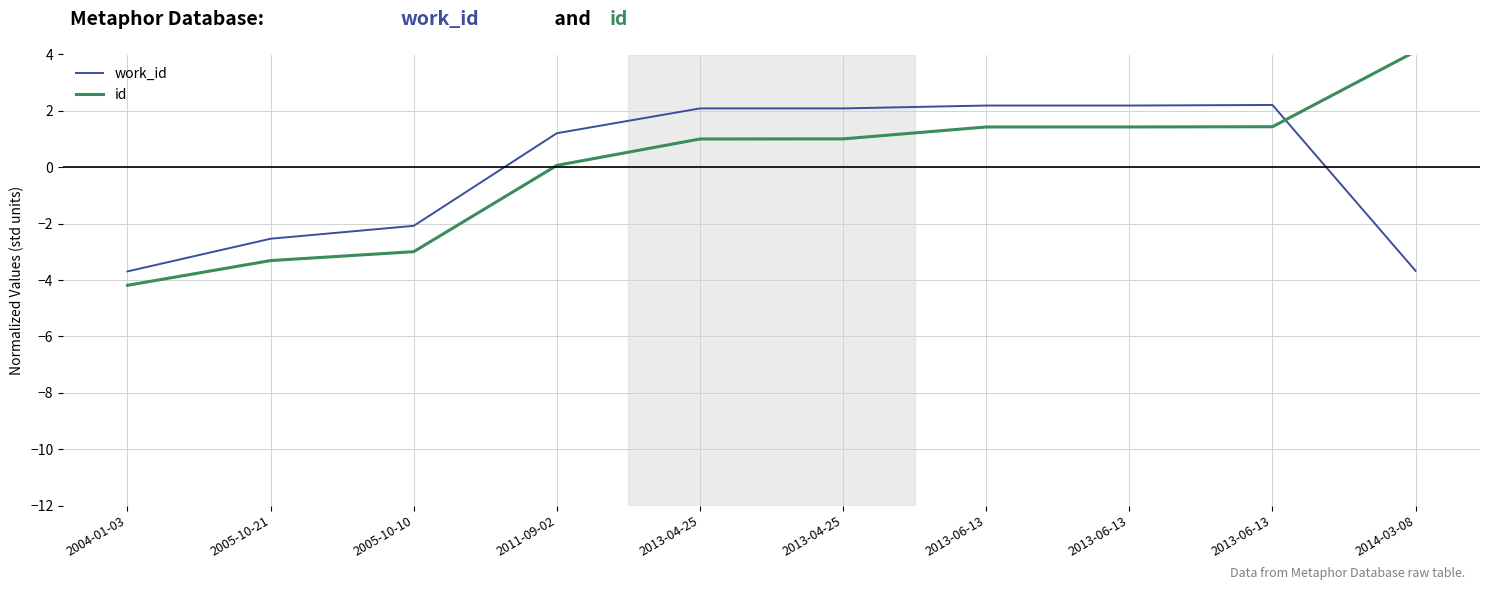

What is the total value across all series at 2013-06-13?

3.6